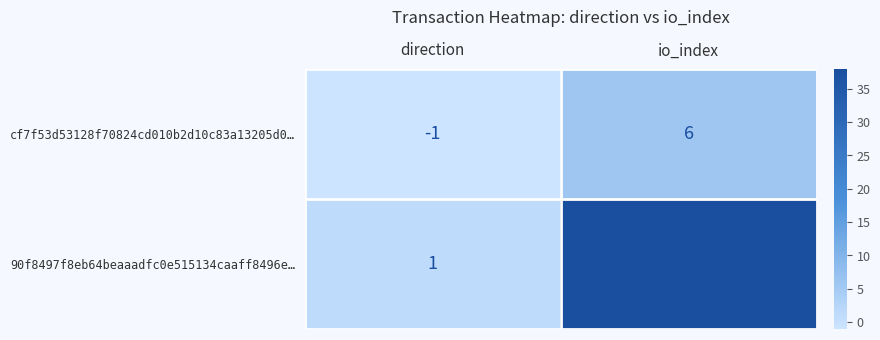

List the series in order of their peak value, lowest first.

cf7f53d53128f70824cd010b2d10c83a13205d0…, 90f8497f8eb64beaaadfc0e515134caaff8496e…